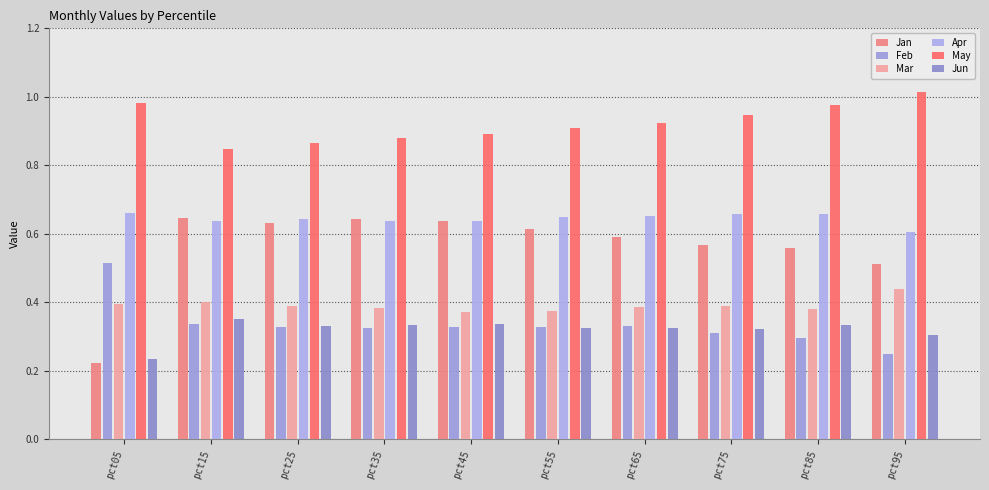

At how many categories does at least one series exceed 0?

10